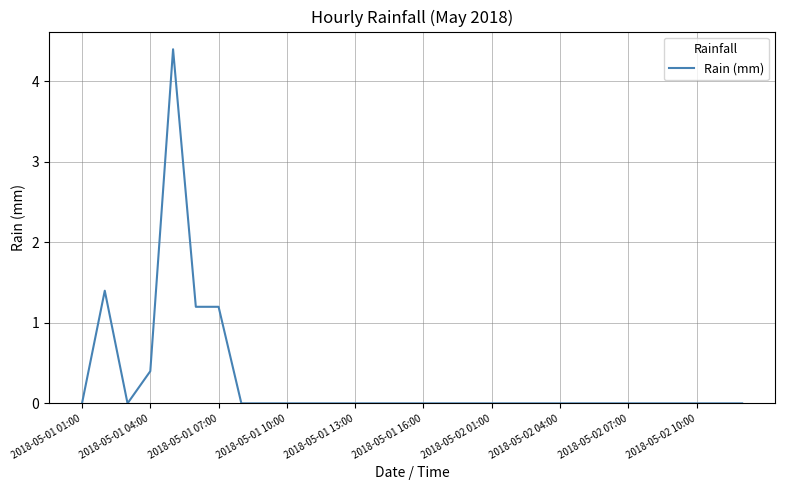

What is the difference between the maximum and minimum values?

4.4